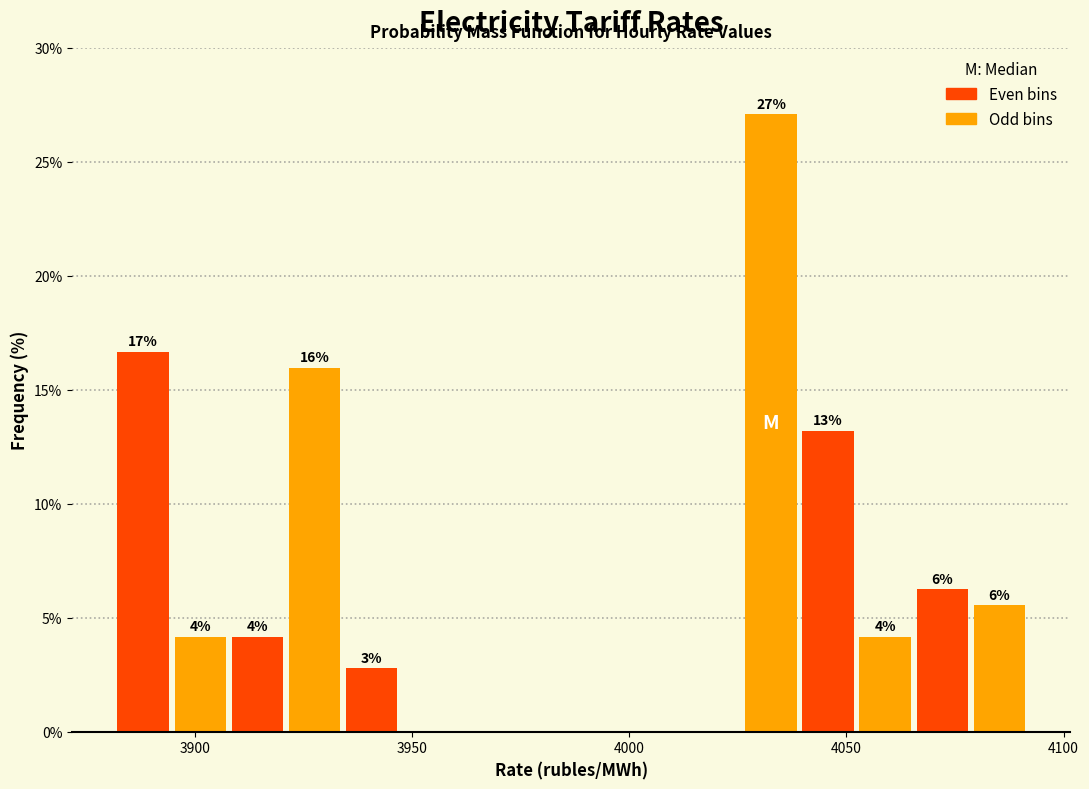

Around what value on the x-axis is the tallest bar? Give the approximate position of its centre, as read against the axis.

4035